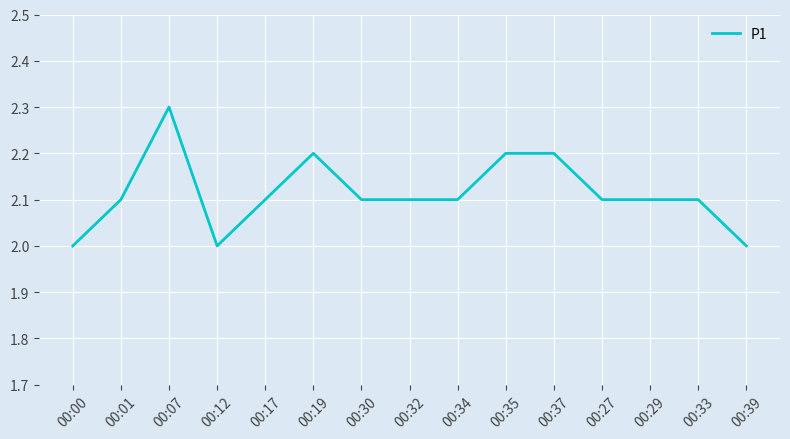

Where is the first local maximum?

00:07